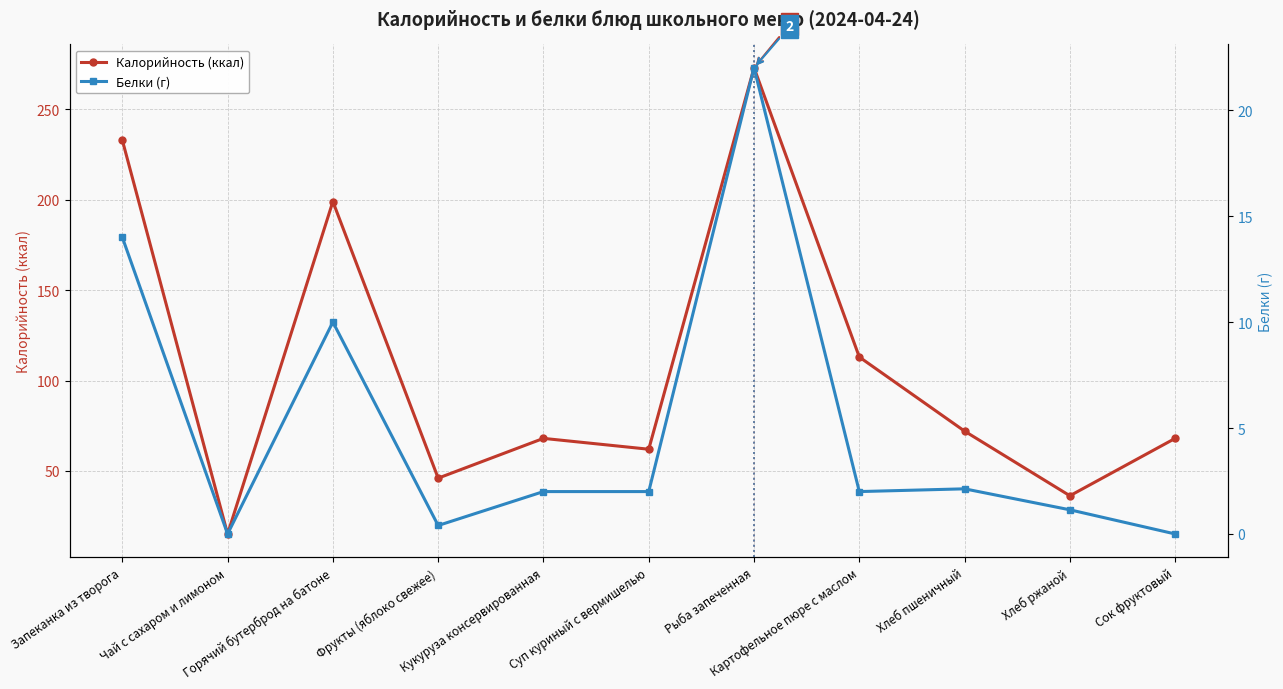

At which label does Белки (г) reach its peak?

Рыба запеченная